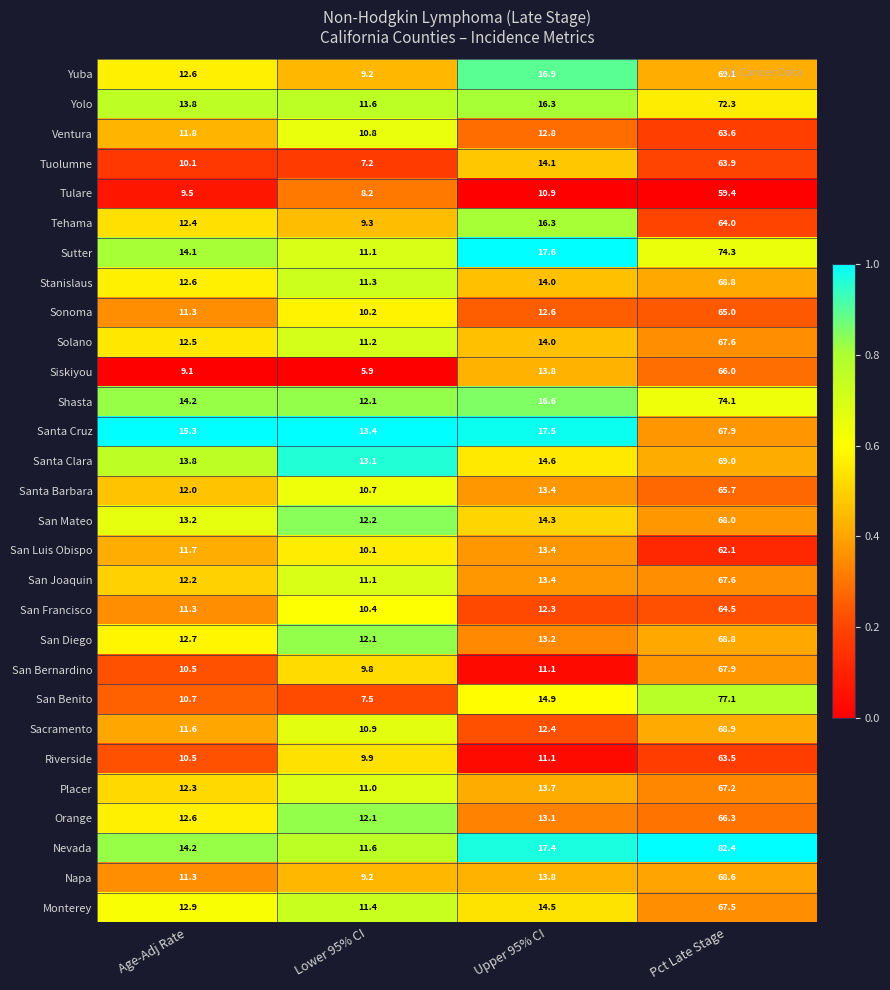

Is it true that Stanislaus equals 11.3 at Lower 95% CI?

True